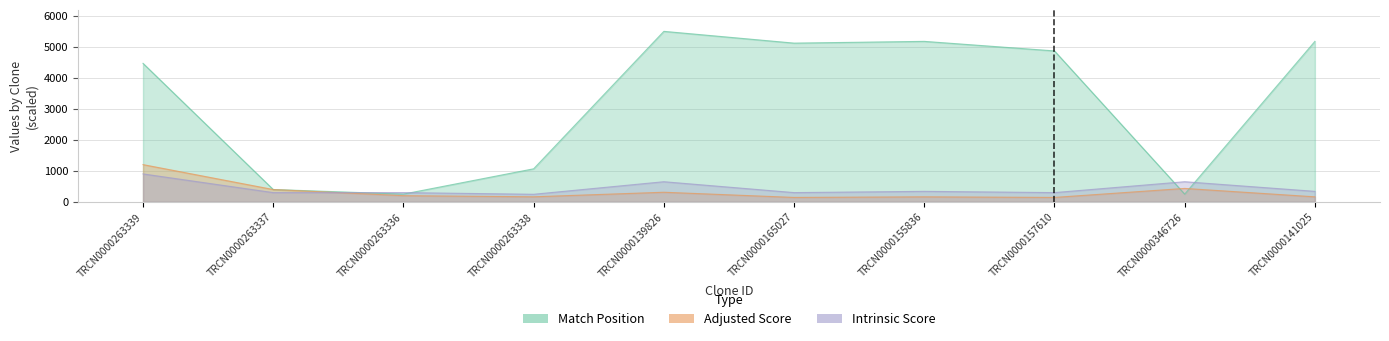

What is the label of the 1st point from the left?

TRCN0000263339